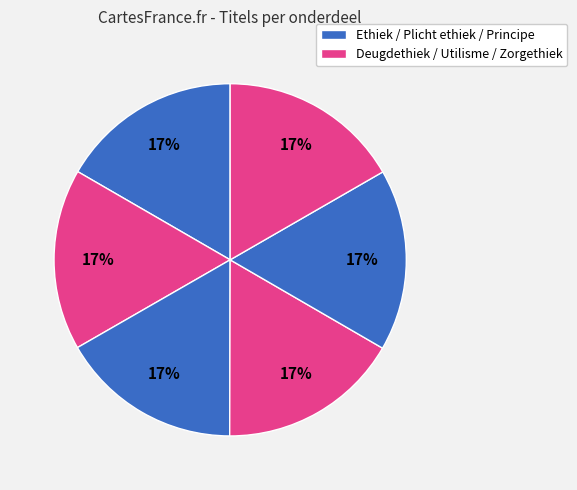

Count the number of slices in the pie.

6